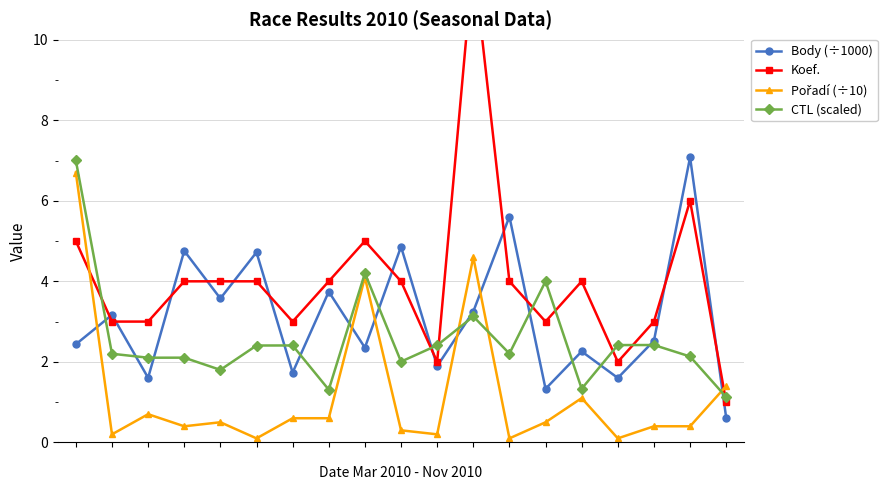

What are all the series names shown in the legend?

Body (÷1000), Koef., Pořadí (÷10), CTL (scaled)